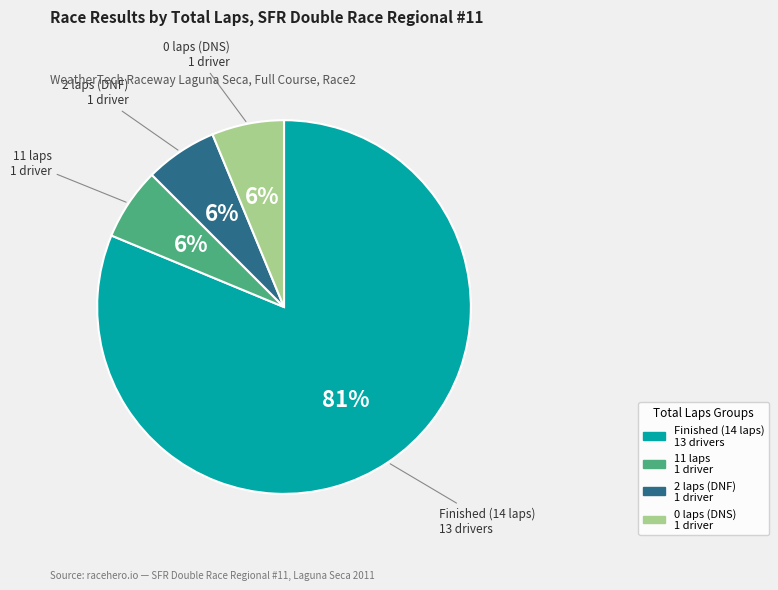

Does any single category account for the majority?

Yes